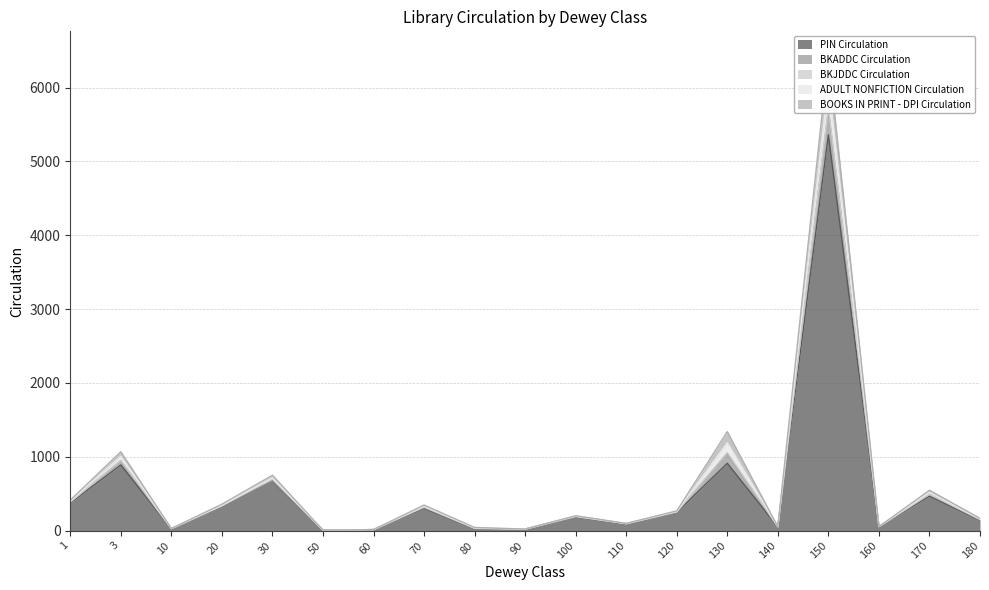

What is the average value of the PIN Circulation series?

534